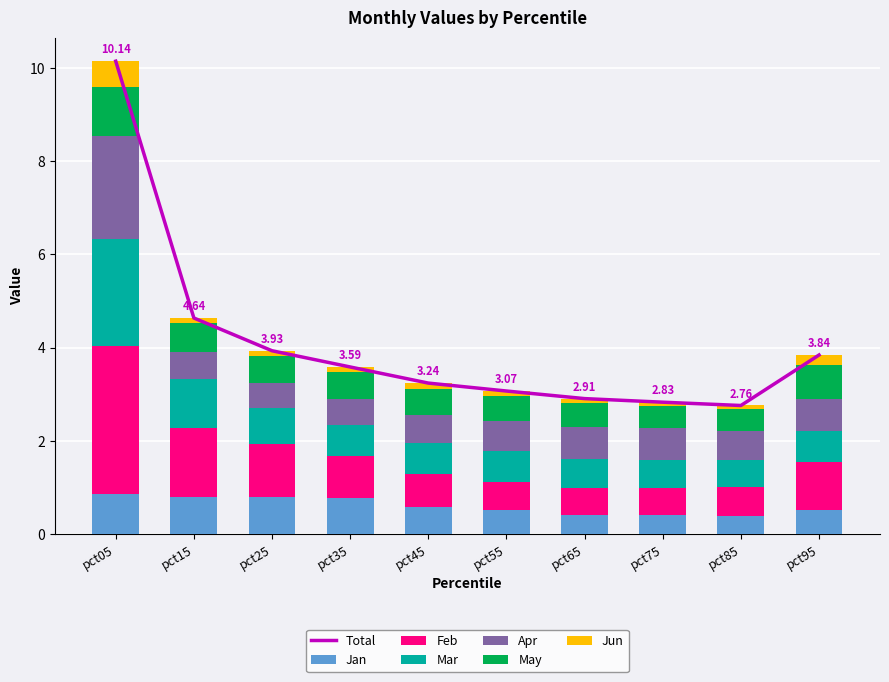

Reading left to right, extract all data points from this chart.

Jan: 0.9	0.8	0.8	0.8	0.6	0.5	0.4	0.4	0.4	0.5
Feb: 3.2	1.5	1.1	0.9	0.7	0.6	0.6	0.6	0.6	1.0
Mar: 2.3	1.0	0.8	0.7	0.7	0.7	0.6	0.6	0.6	0.7
Apr: 2.2	0.6	0.5	0.6	0.6	0.6	0.7	0.7	0.6	0.7
May: 1.0	0.6	0.6	0.6	0.6	0.5	0.5	0.5	0.5	0.7
Jun: 0.6	0.1	0.1	0.1	0.1	0.1	0.1	0.1	0.1	0.2